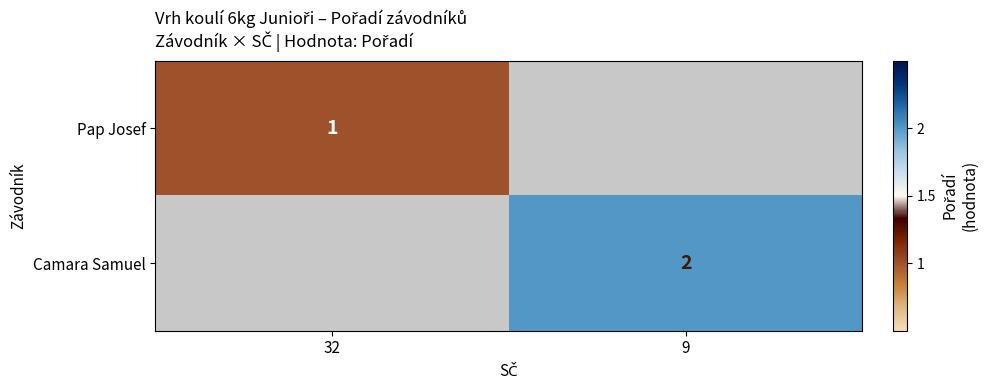

At which category does the chart reach its peak across all series?

9